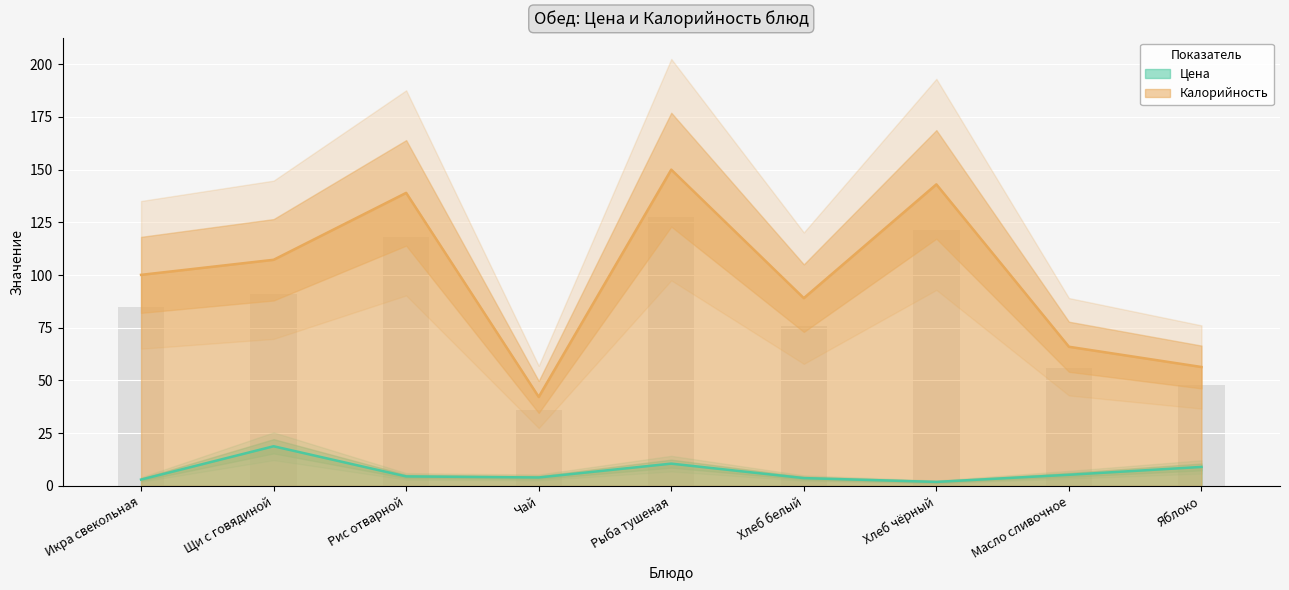

How many groups of bars are there?

9